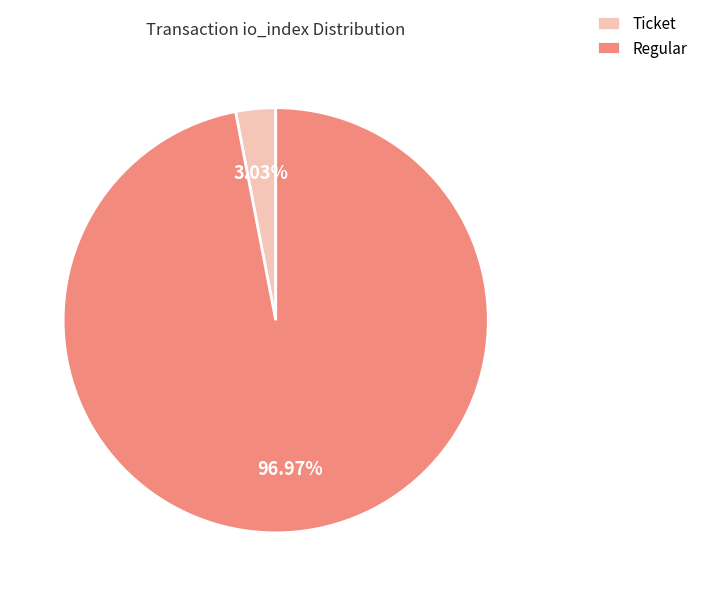

Do Ticket and Regular together represent more than half of the pie?

Yes